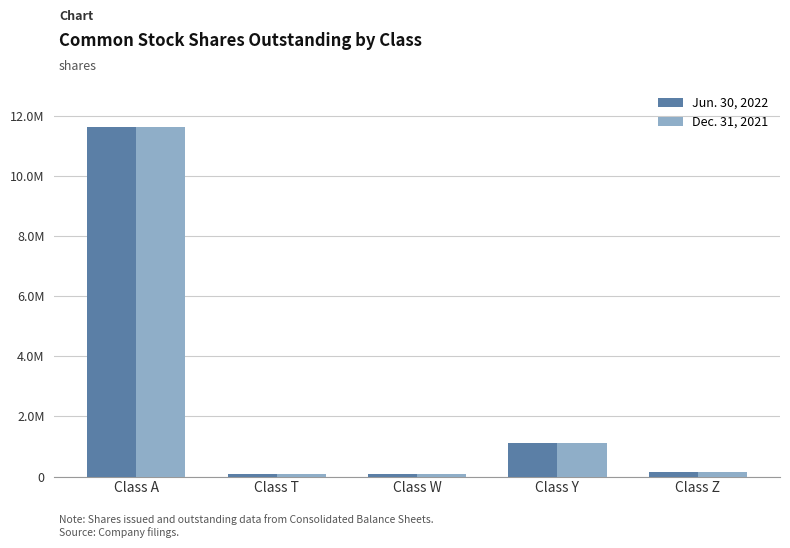

What is the value of the Jun. 30, 2022 bar at the 5th from the left?

166494